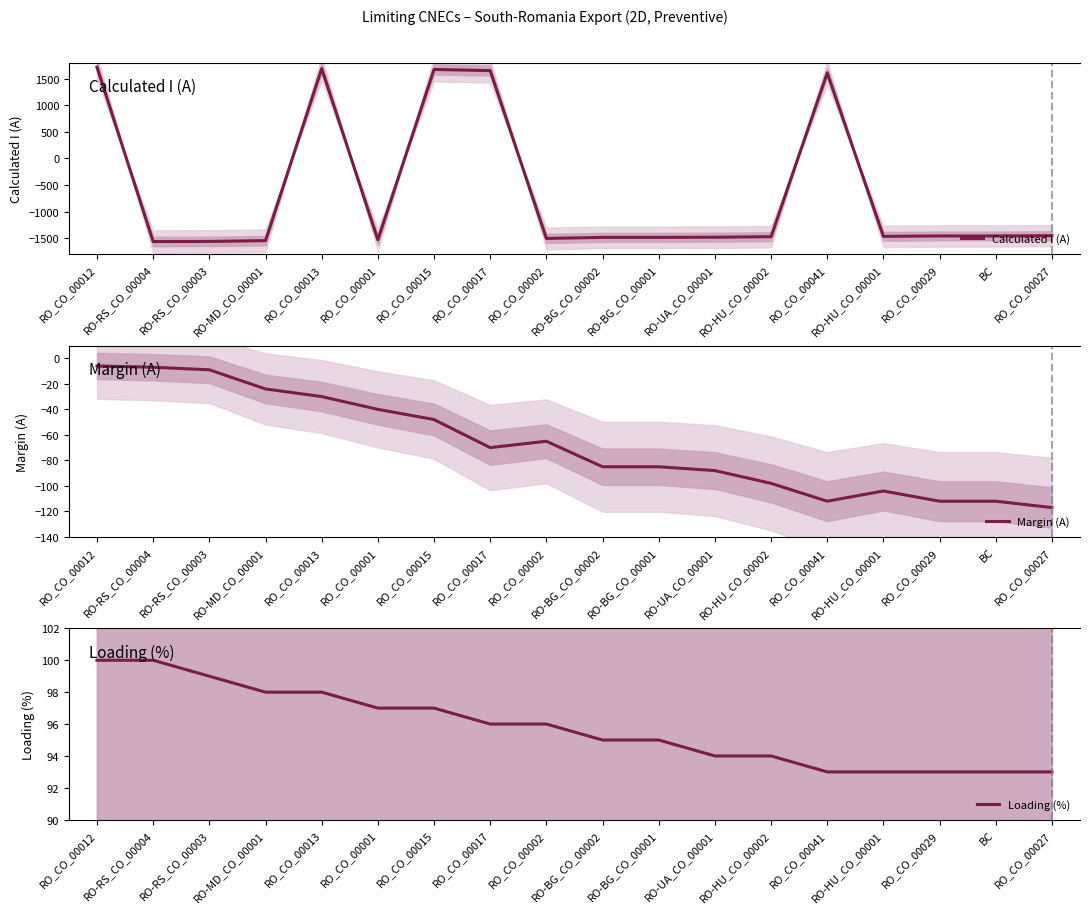

How many series are shown in this chart?

3